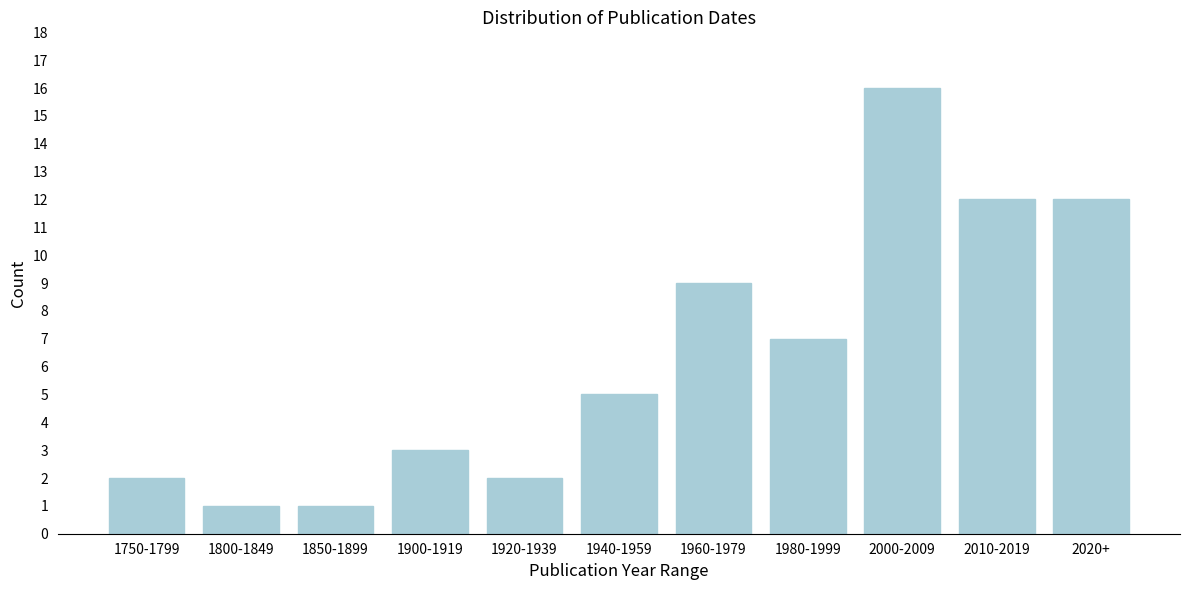

Reading left to right, extract all data points from this chart.

1750-1799=2	1800-1849=1	1850-1899=1	1900-1919=3	1920-1939=2	1940-1959=5	1960-1979=9	1980-1999=7	2000-2009=16	2010-2019=12	2020+=12